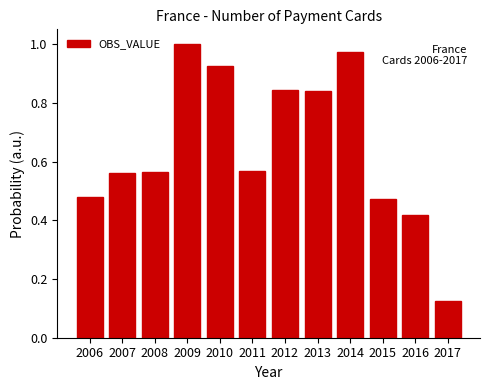

At which label is the value closest to 0?

2017